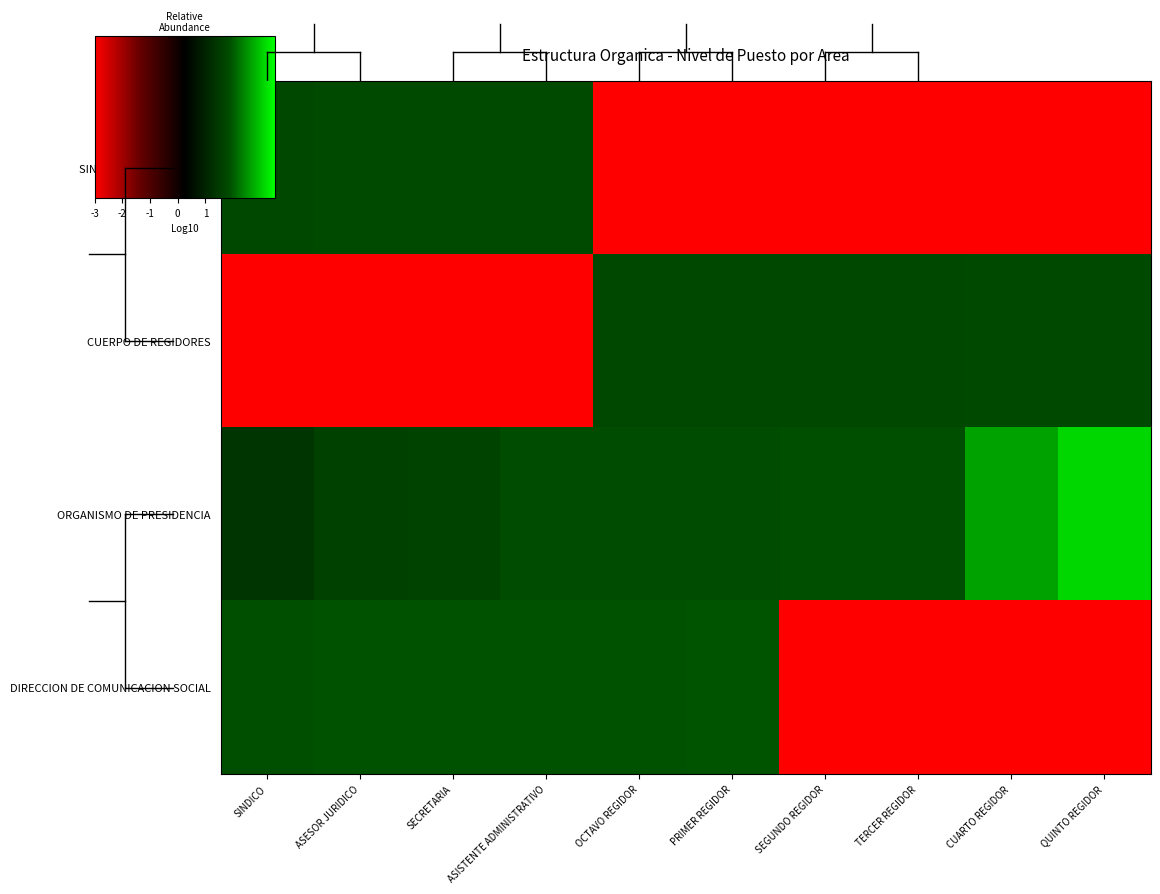

Which category has the lowest value across all series?

OCTAVO REGIDOR